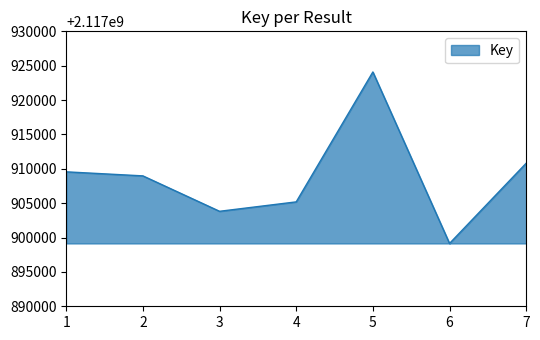

The value at 2 is 2117908972. True or false?

True